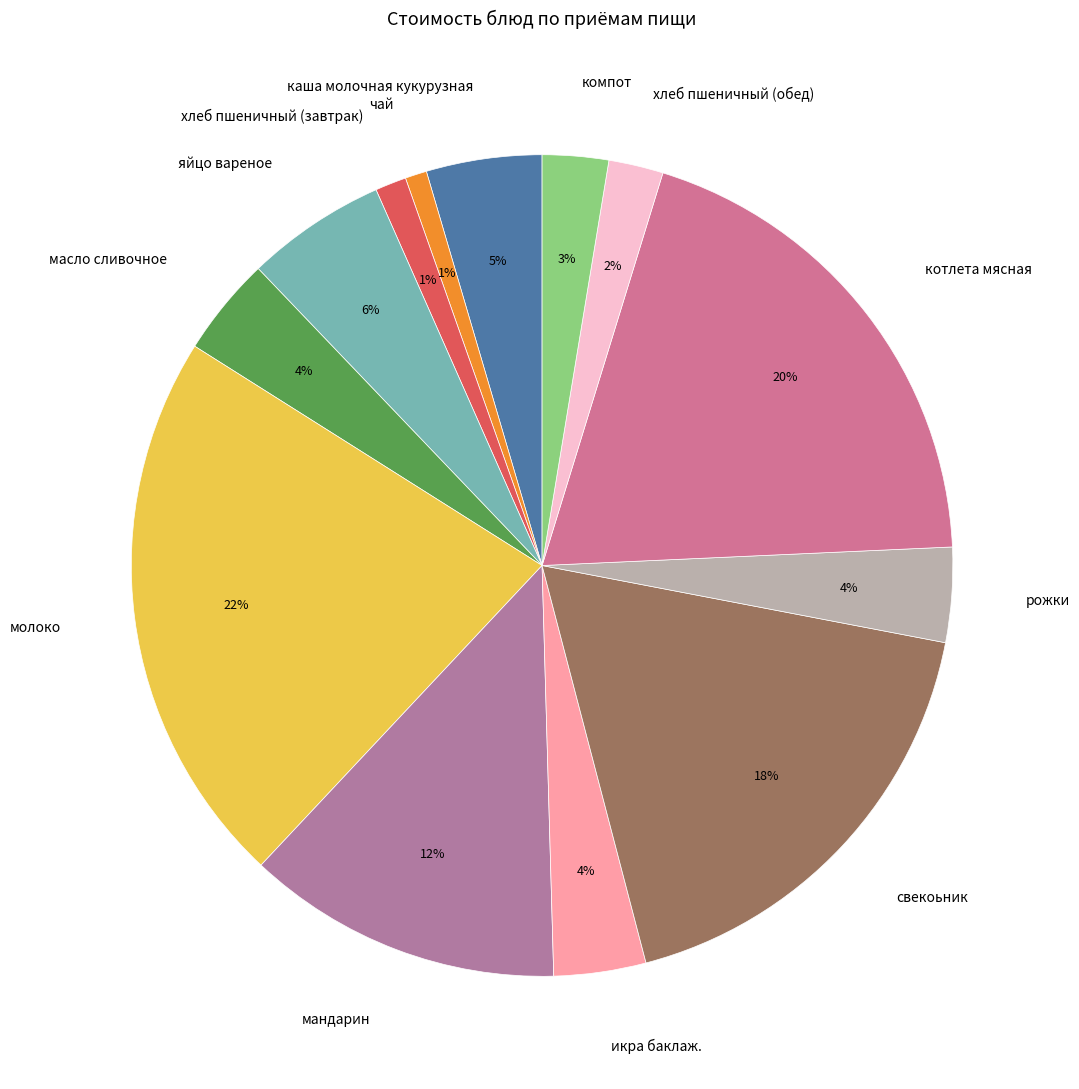

To the nearest percent, what is the average slice percentage?

8%